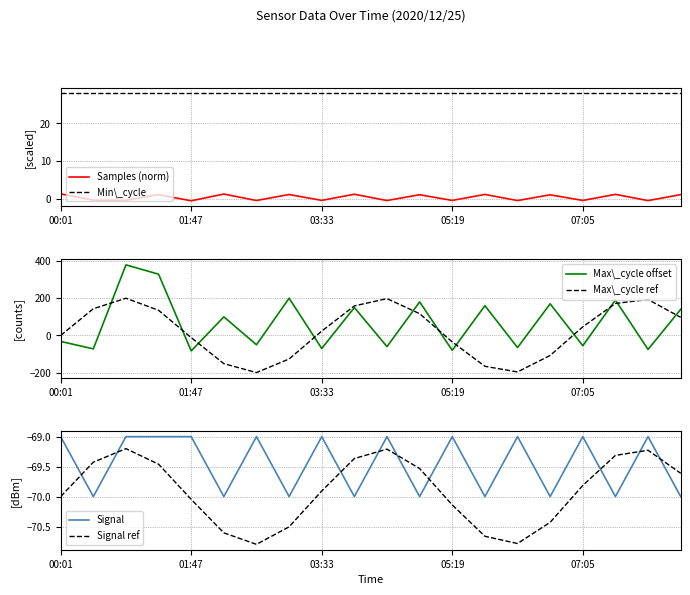

What is the label of the 8th point from the left?

7